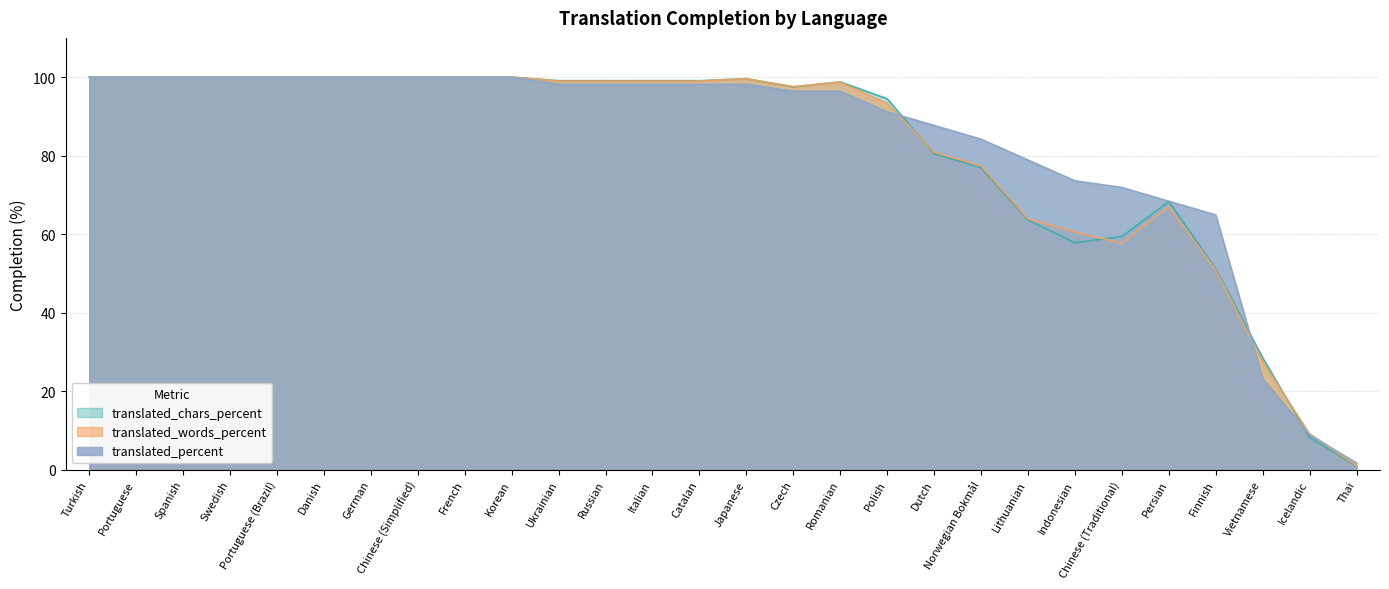

The translated_chars_percent series shows 61.8 at Catalan. True or false?

False